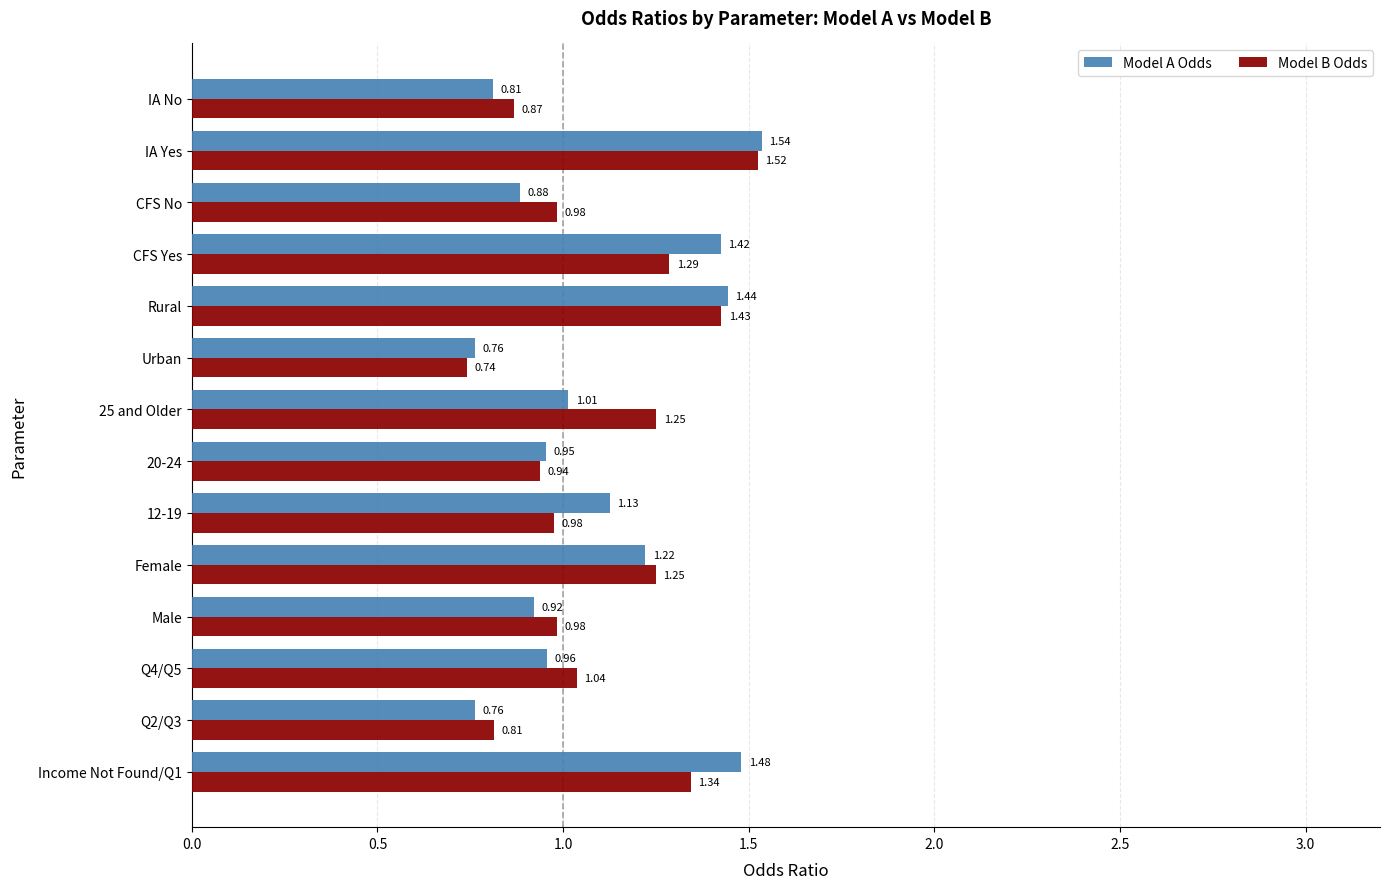

What are all the series names shown in the legend?

Model A Odds, Model B Odds